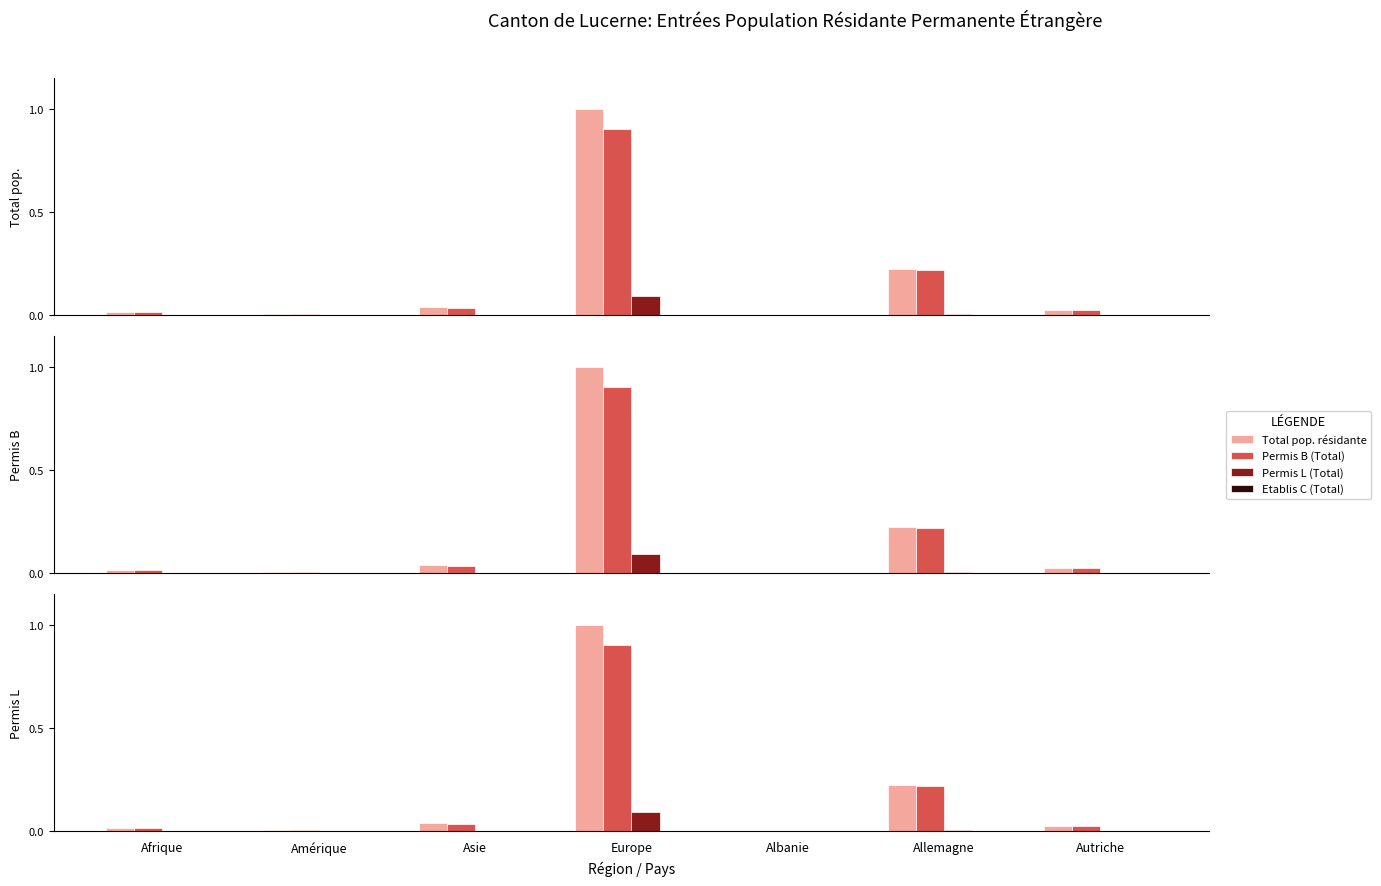

How many groups of bars are there?

7